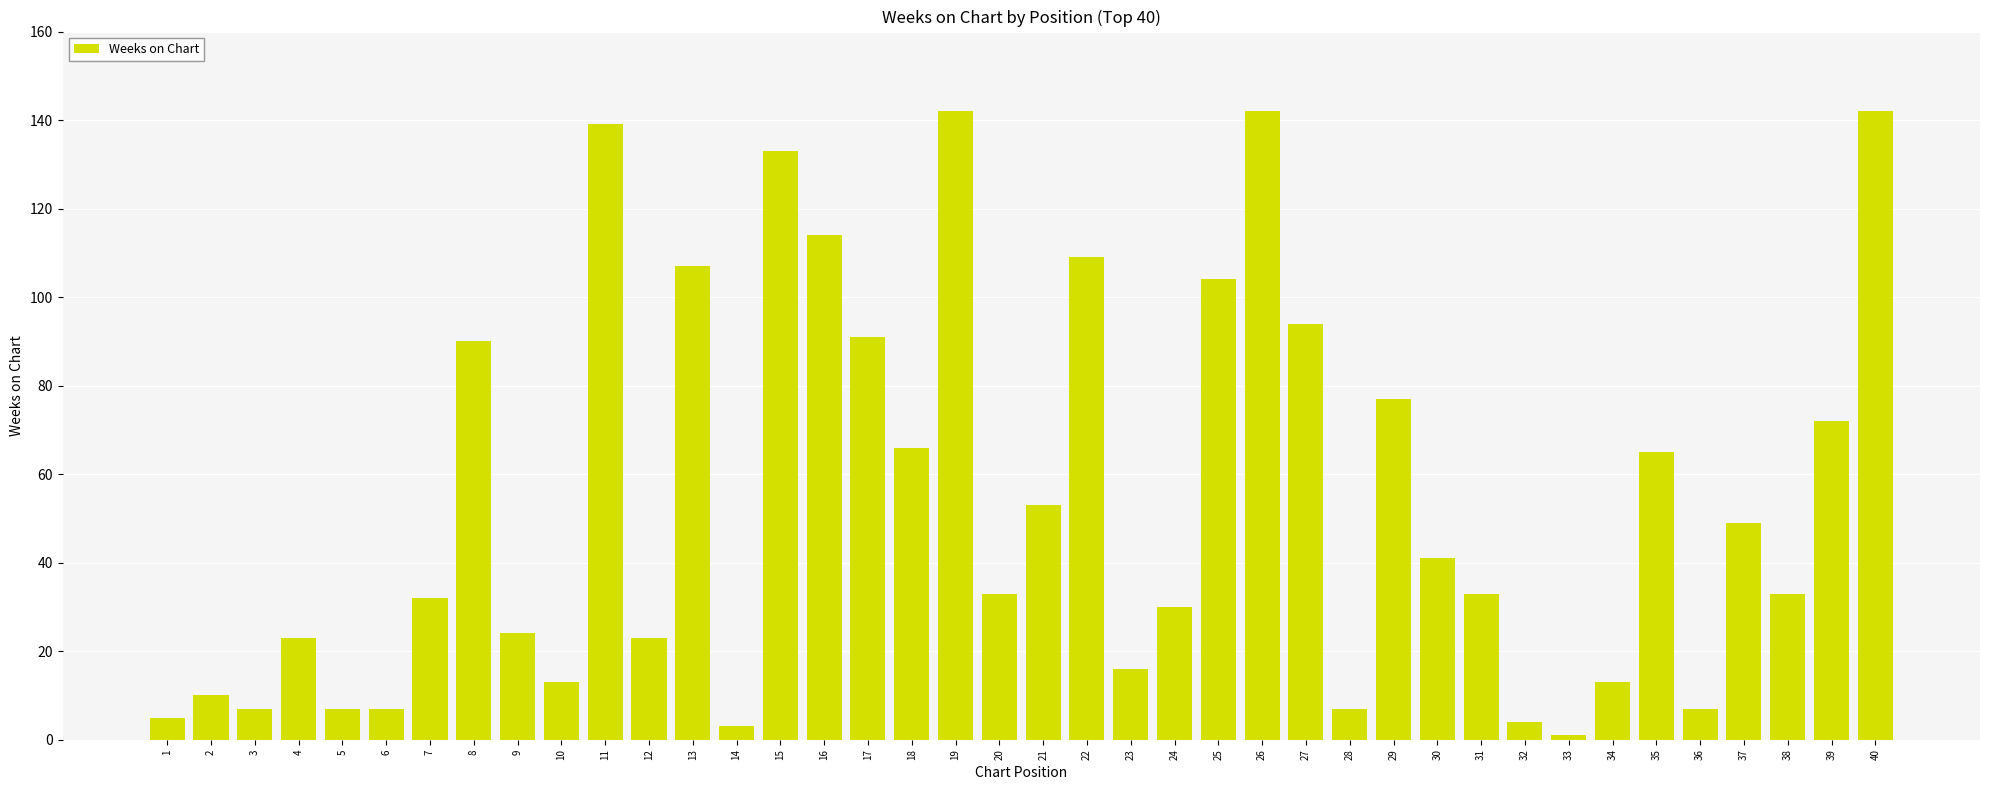

What is the difference between the second highest and second lowest values?

139